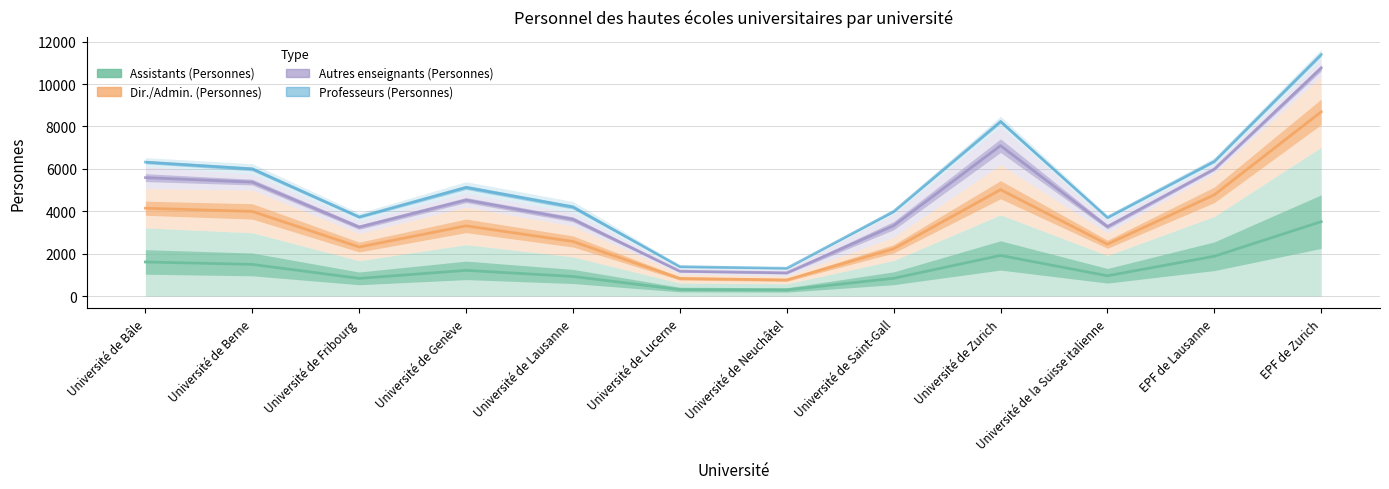

How many distinct data groups are displayed?

4